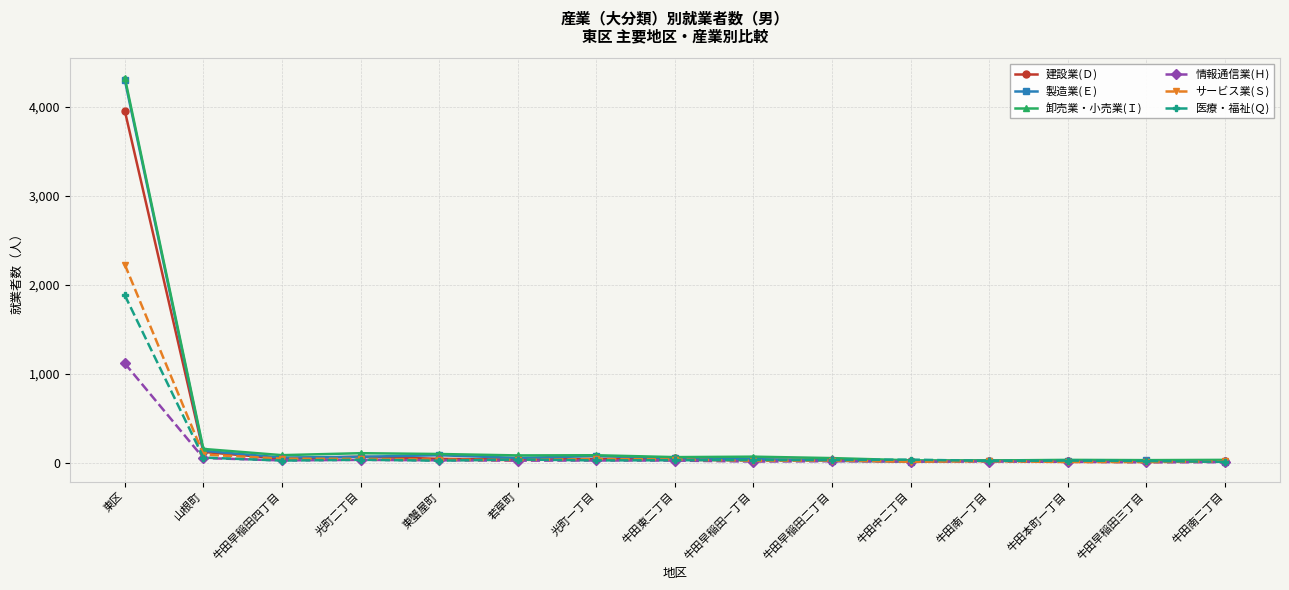

How many values in the 卸売業・小売業(Ｉ) series are below 69?

7